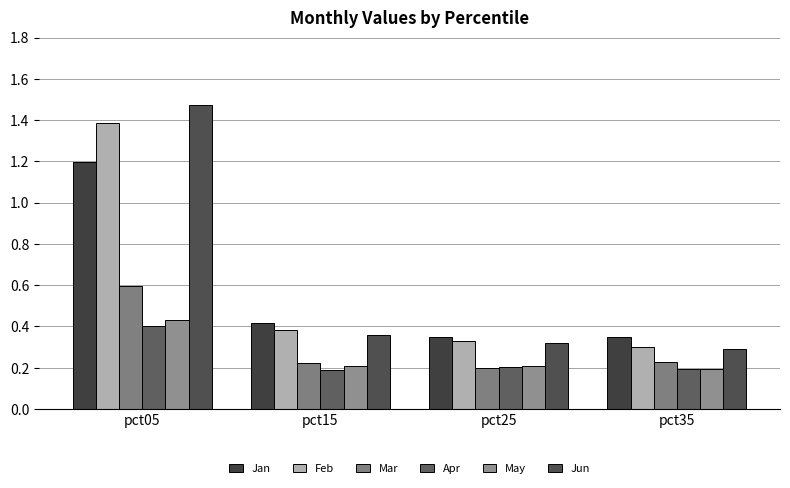

Rank the categories by Jun value from highest to lowest.

pct05, pct15, pct25, pct35